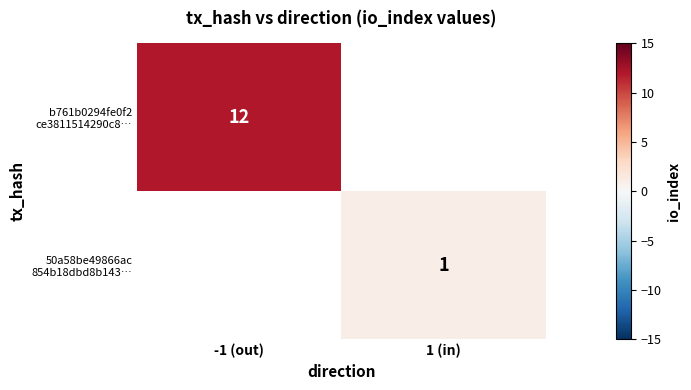

What is the maximum value shown in the chart?

12.0